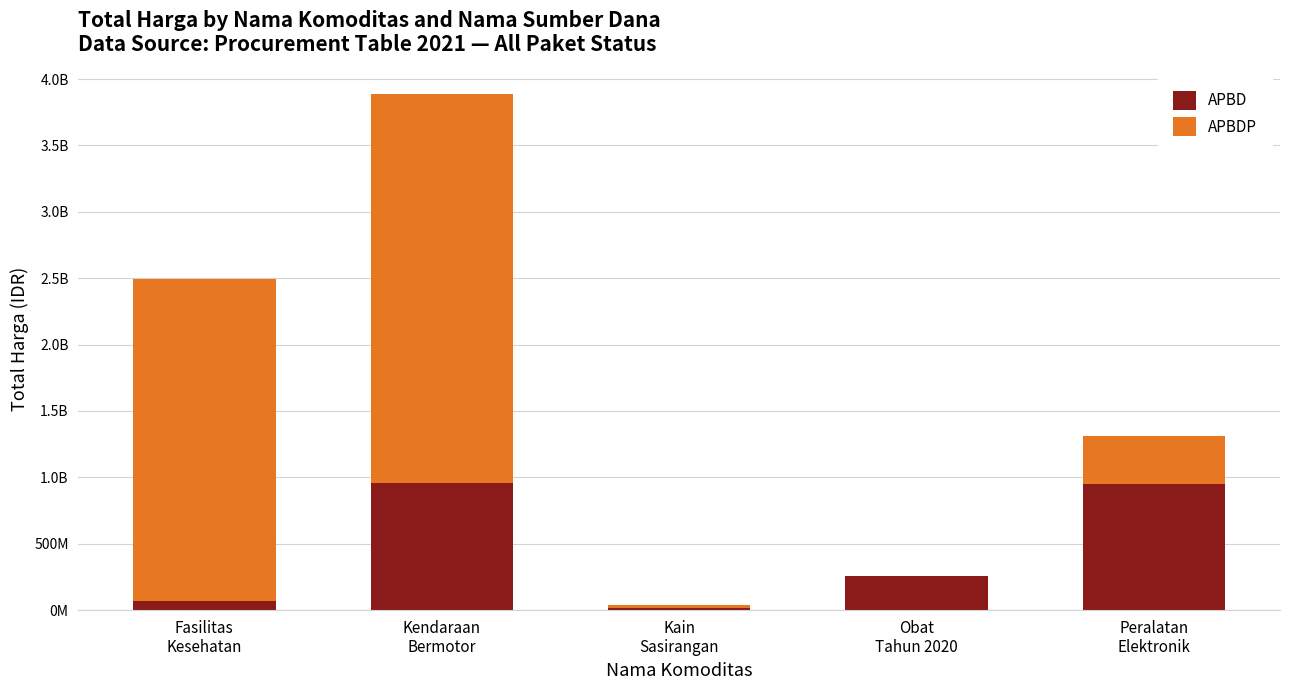

What is the sum of all APBD values?

2251557410